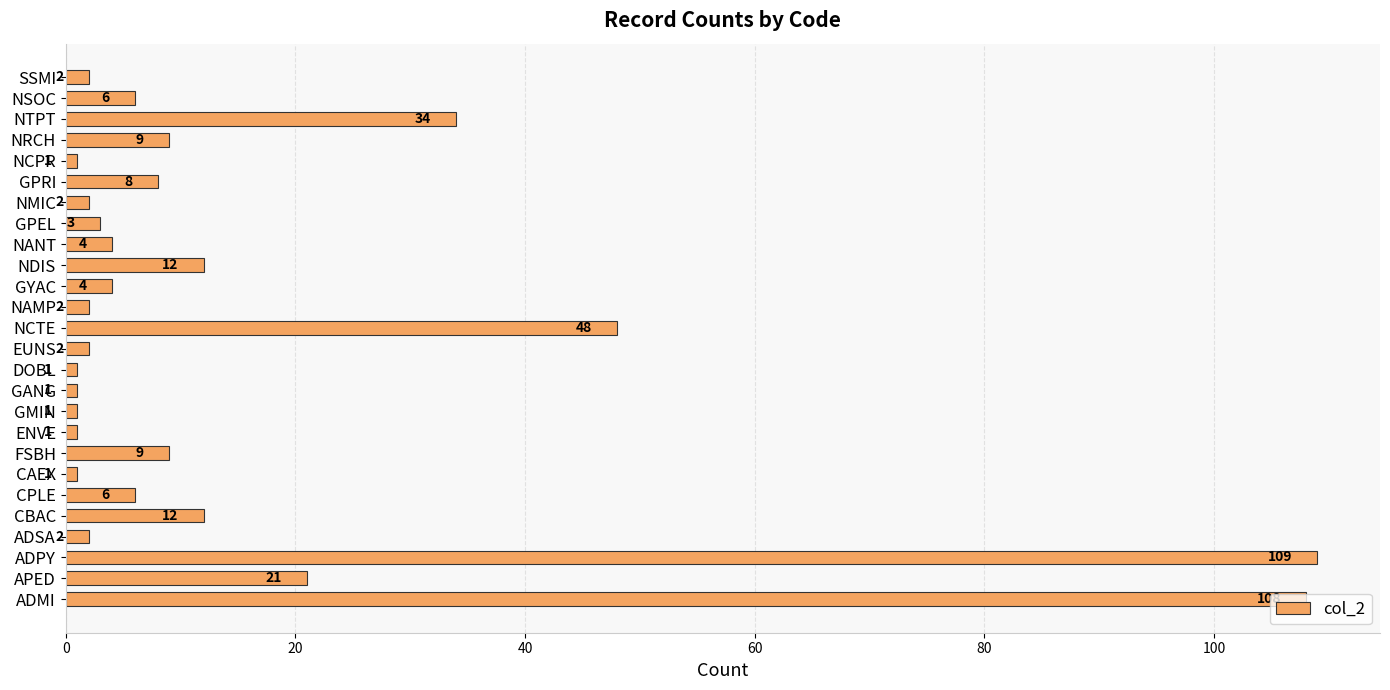

Approximately how many times larger is the value at APED compared to GMIN?

21.0